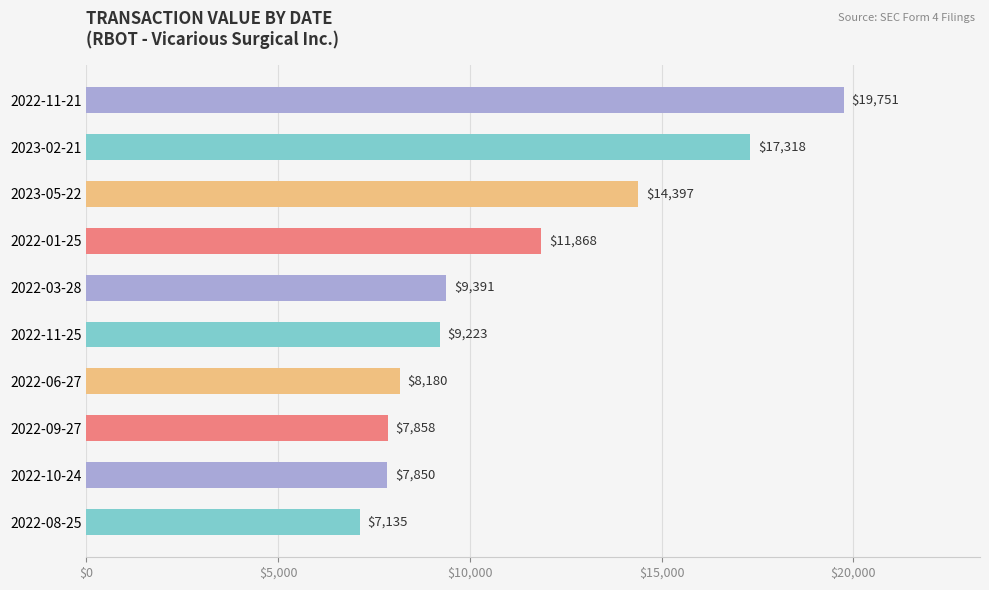

How many bars are there in total?

10